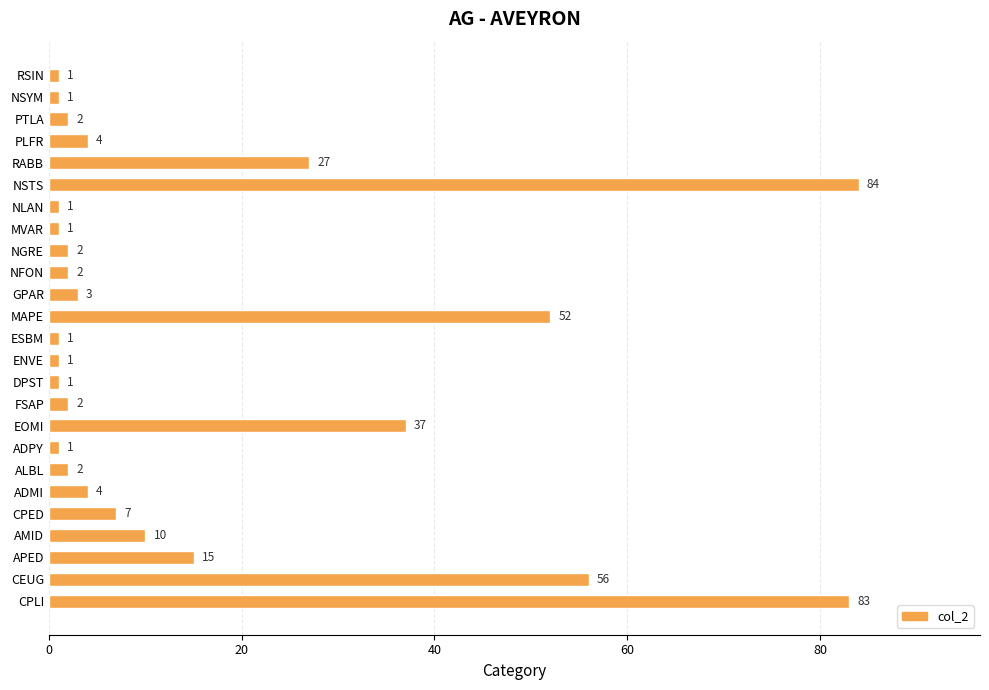

What is the difference between the maximum and minimum values?

83